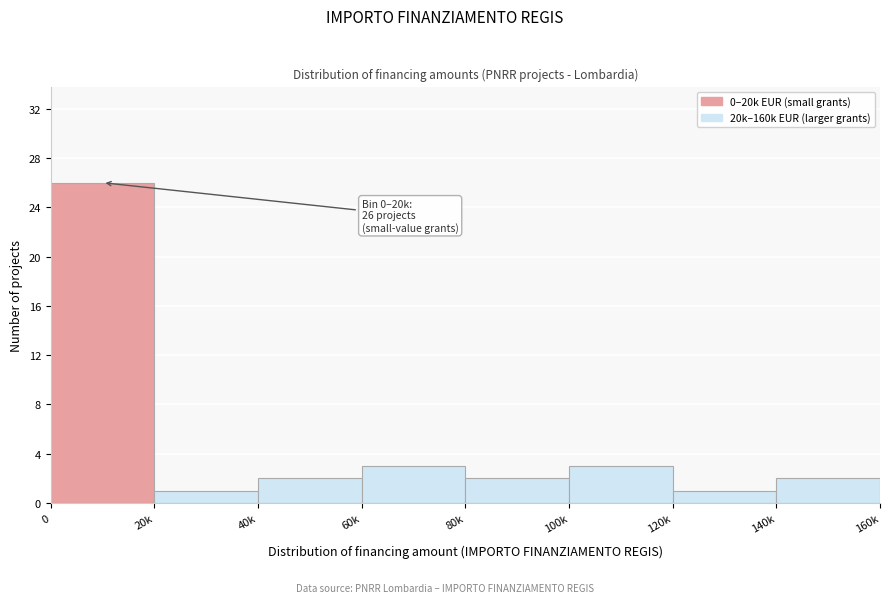

Reading left to right, list all the values displayed in this chart.

26	1	2	3	2	3	1	2